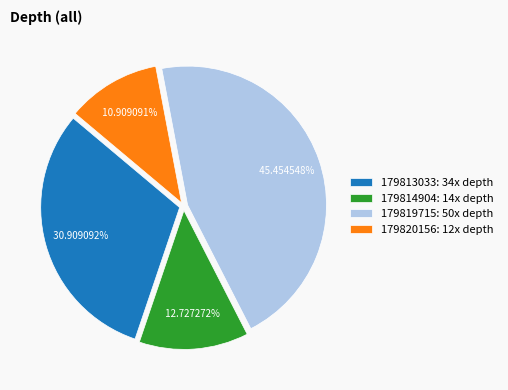

To the nearest percent, what is the combined percentage of 179814904 and 179813033?

44%